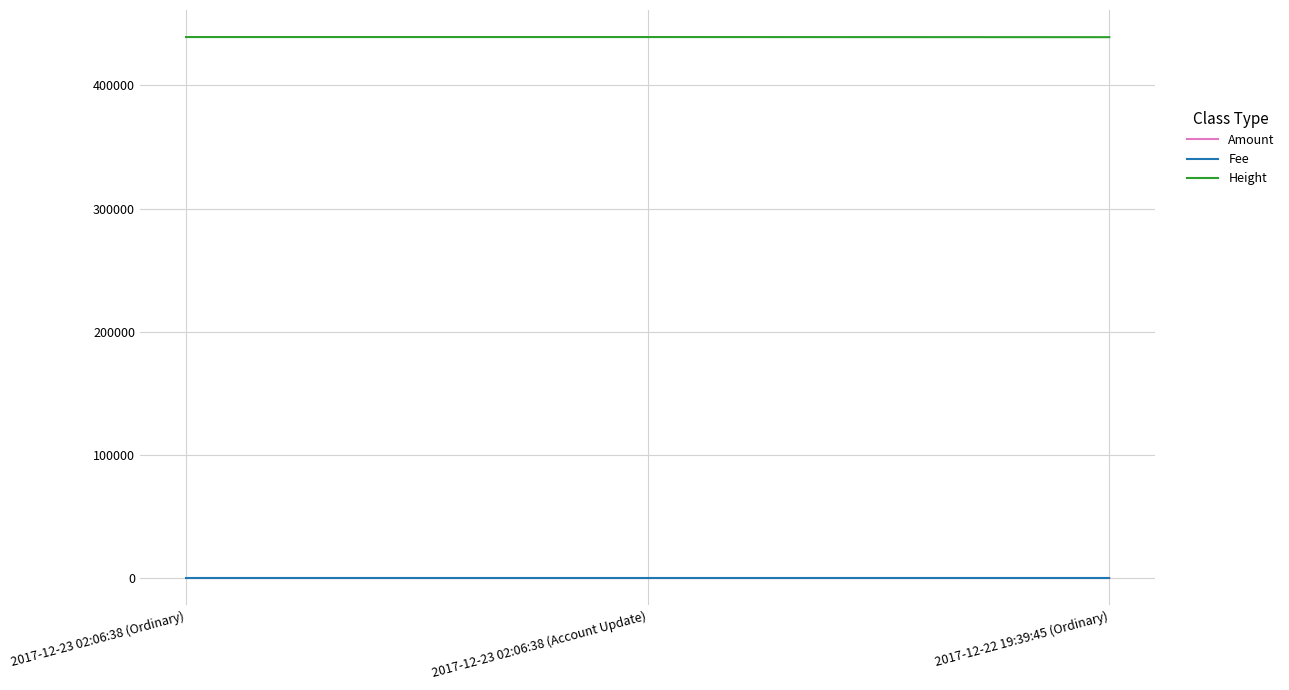

Is the value of Amount at 2017-12-23 02:06:38 (Account Update) greater than the value of Height at 2017-12-22 19:39:45 (Ordinary)?

No